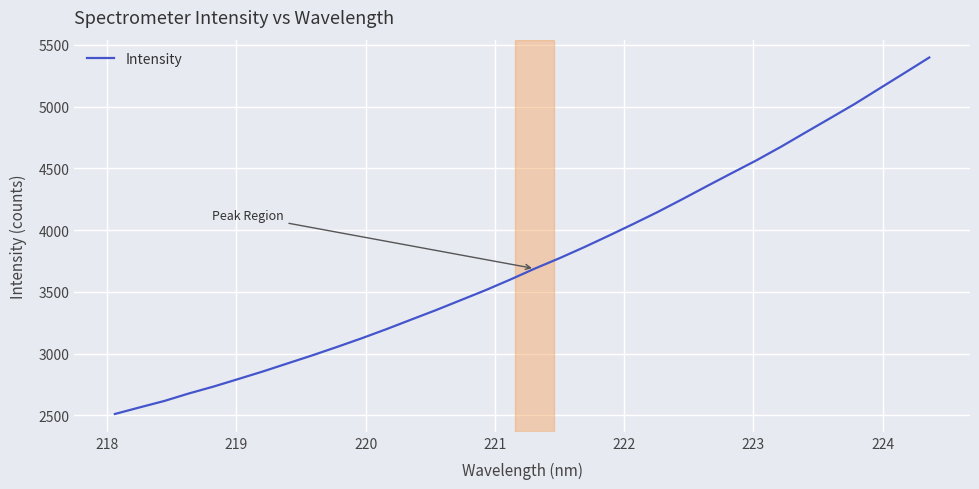

What is the difference between the maximum and minimum values?

2886.2